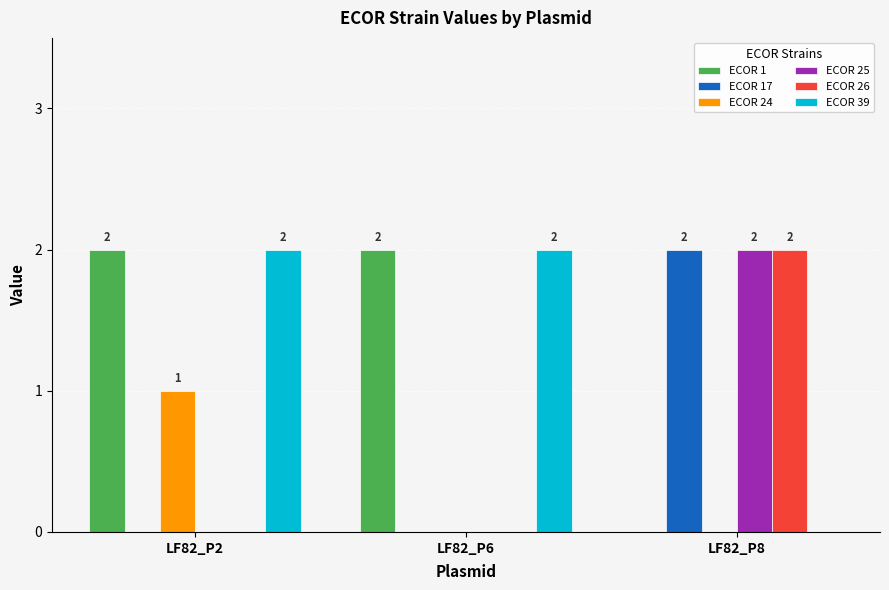

At which category is the sum across all series the highest?

LF82_P8